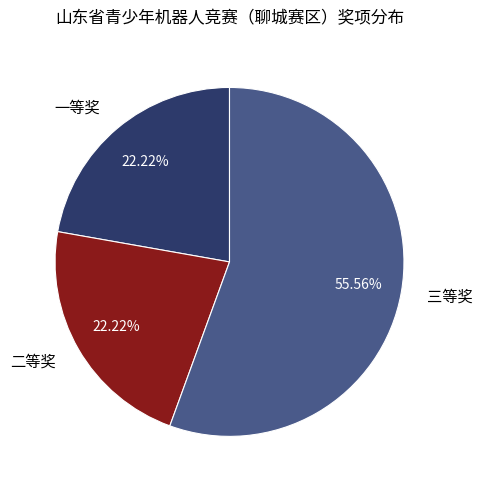

How many slices are in this pie chart?

3